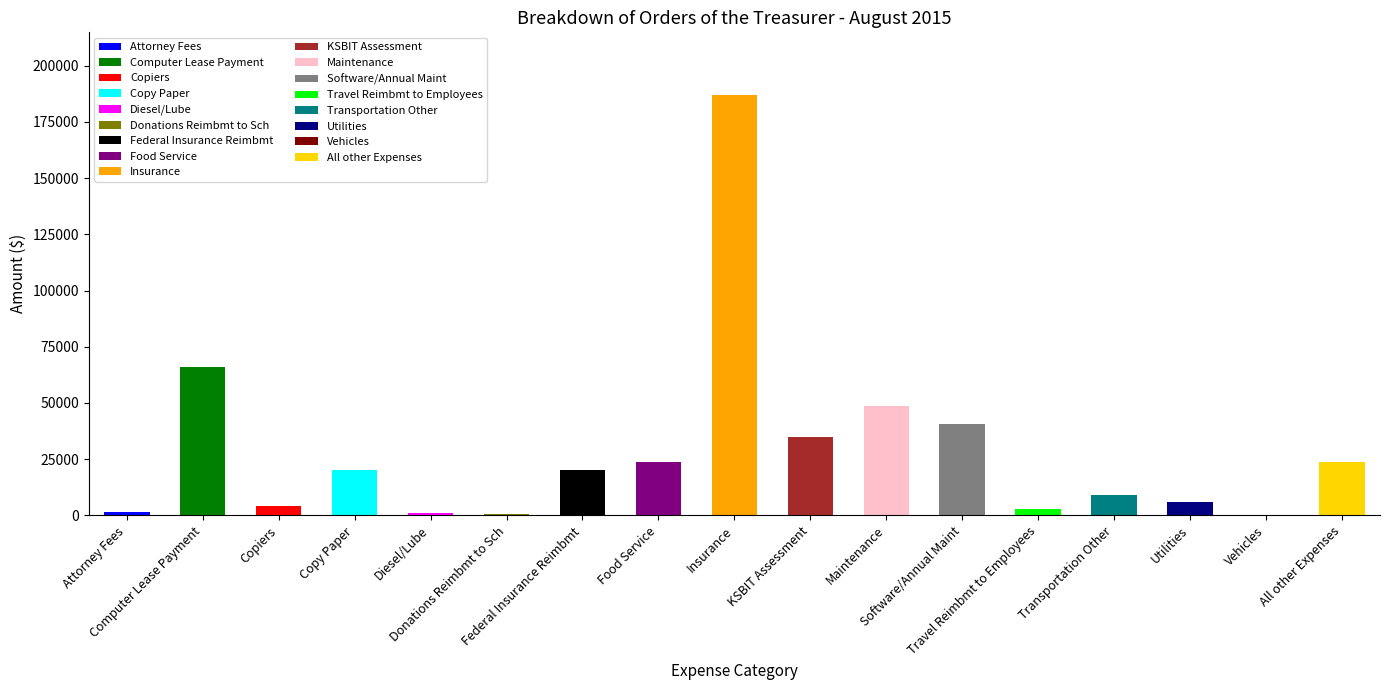

What is the approximate value at Utilities?

5975.3